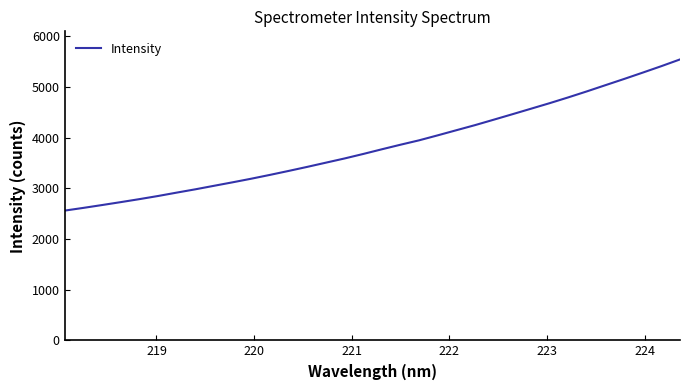

What is the difference between the maximum and minimum values?

2983.5